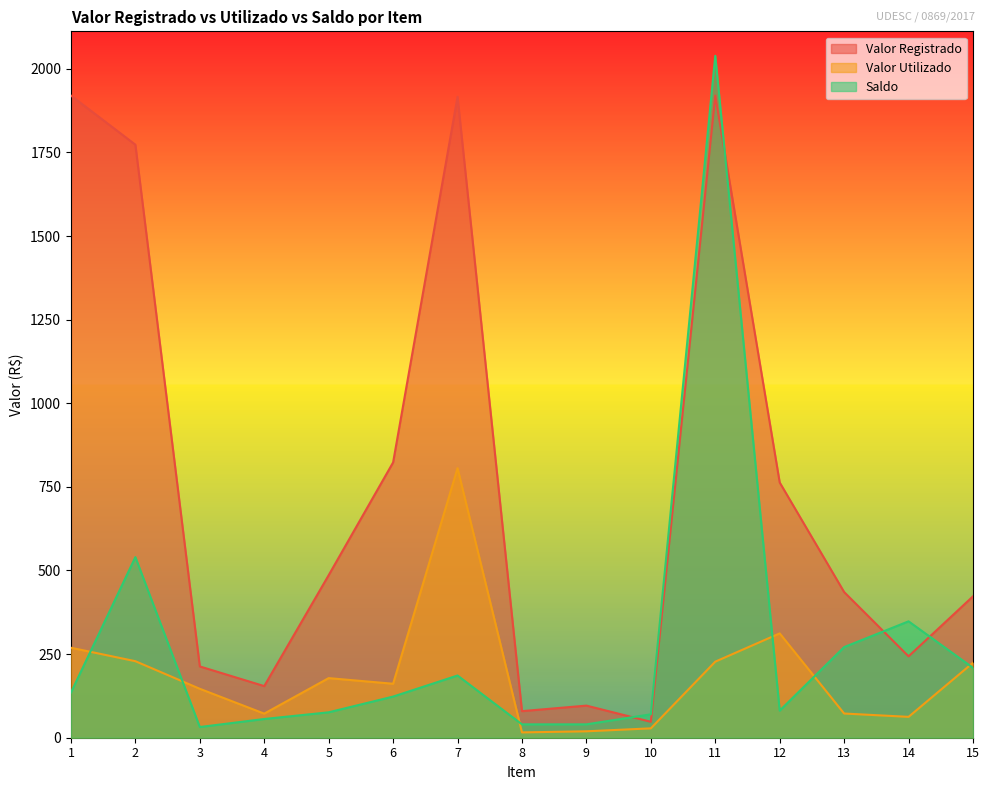

At which category is the sum across all series the highest?

11